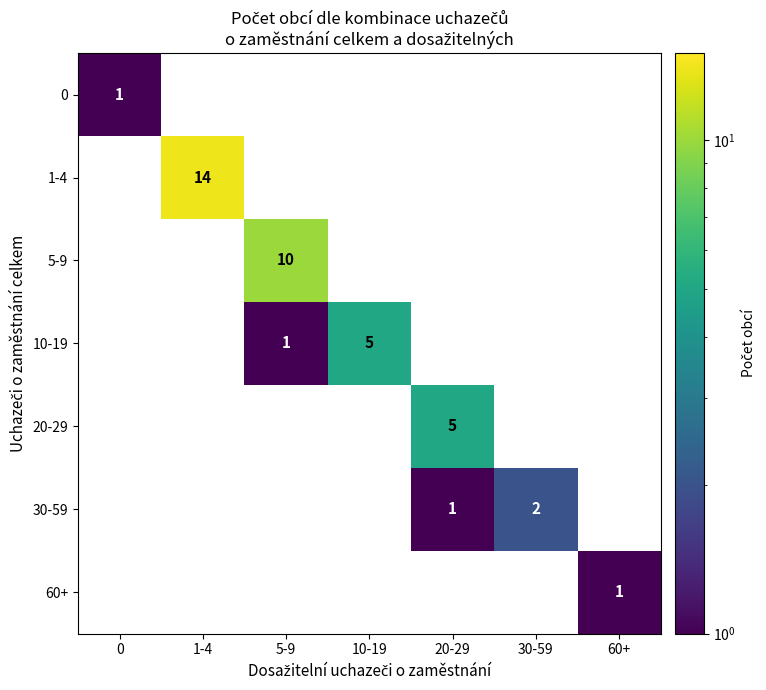

What is the total value across all series at 10-19?

5